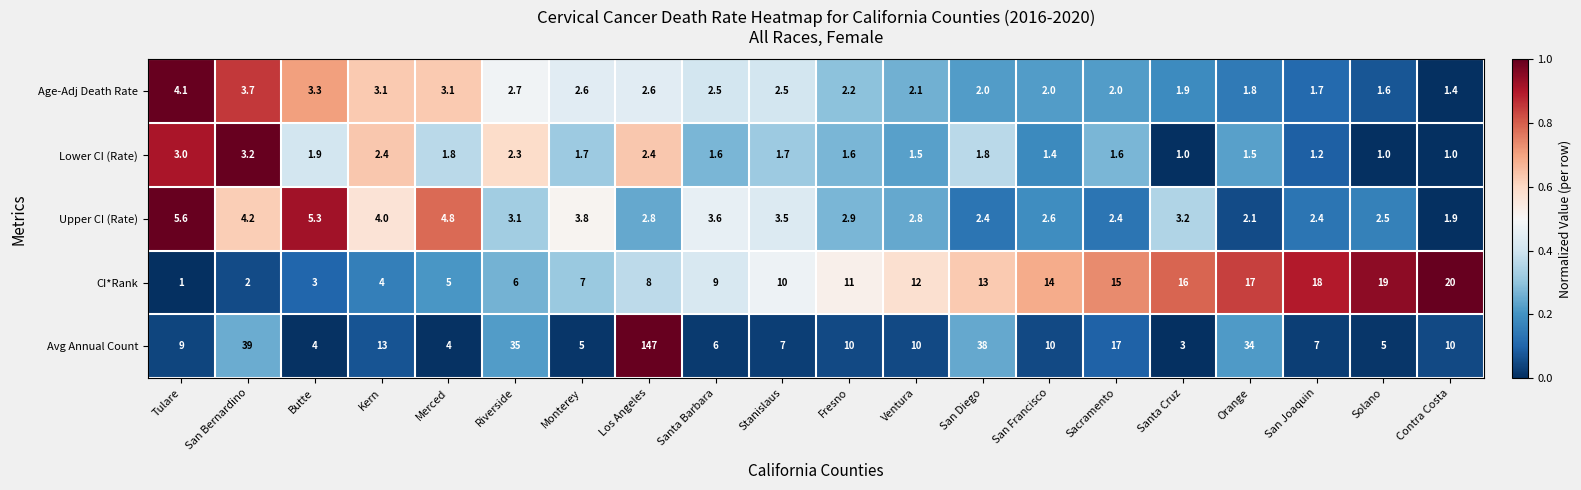

Which series has the widest spread of values?

Avg Annual Count